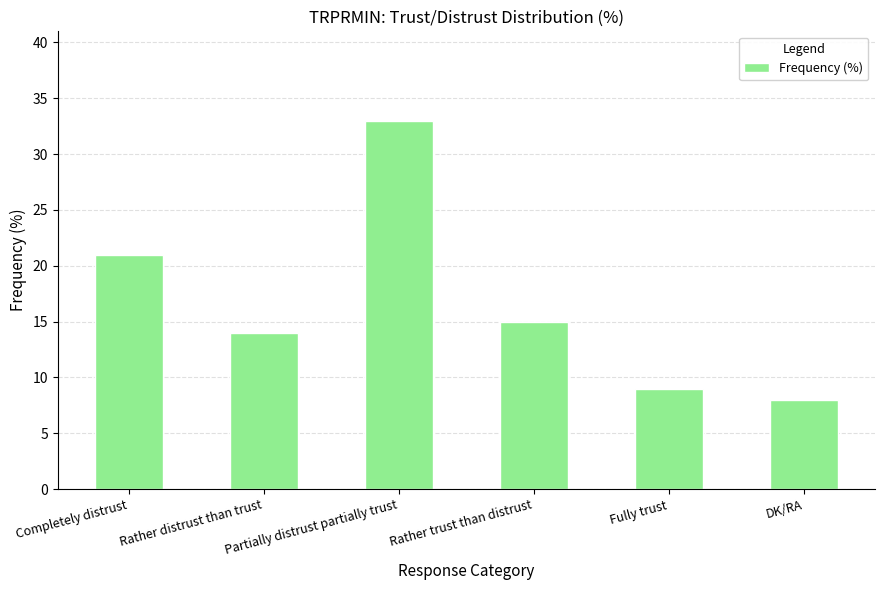

What is the change in value from Partially distrust partially trust to Fully trust?

-24